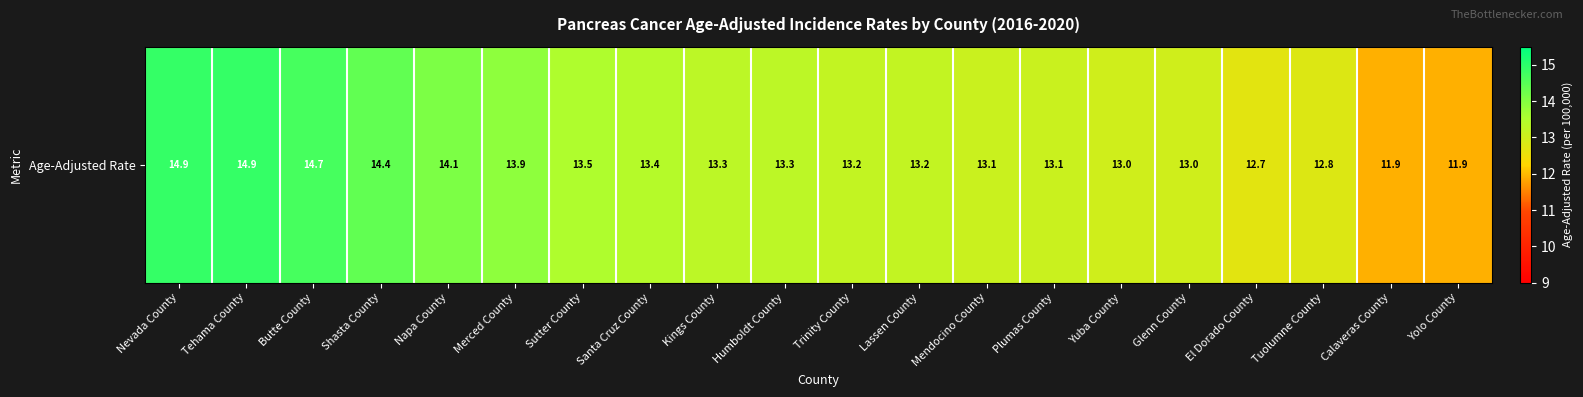

Approximately how many times larger is the value at Yuba County compared to Sutter County?

1.0